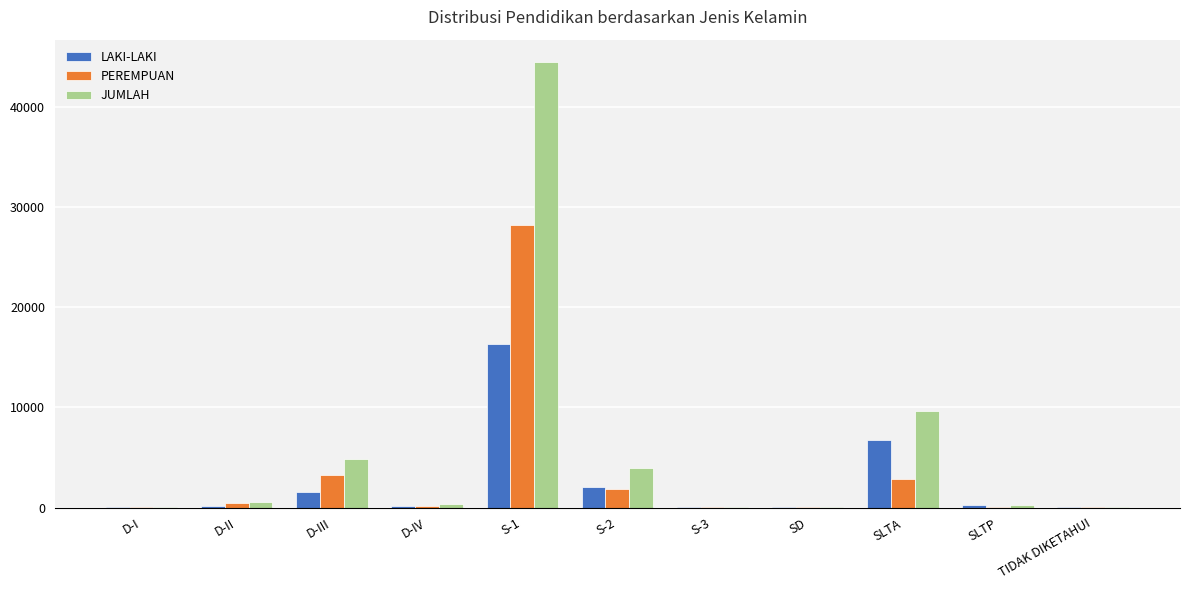

Between D-III and SLTP, which series saw the biggest shift?

JUMLAH